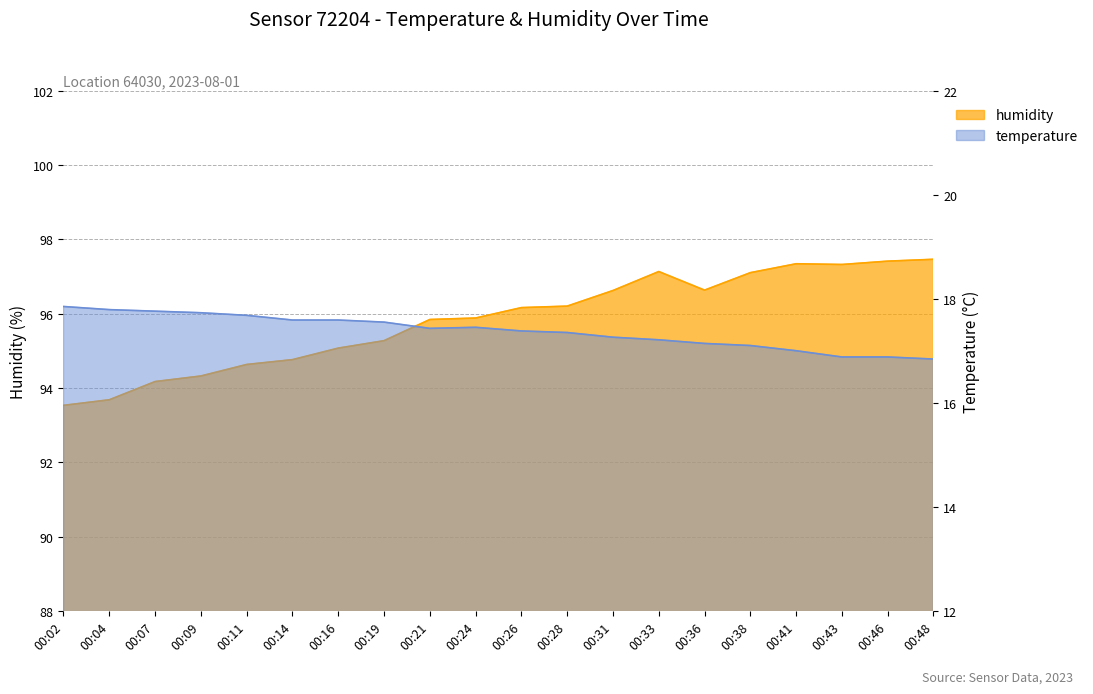

What value does the humidity series have at 00:31?

96.6